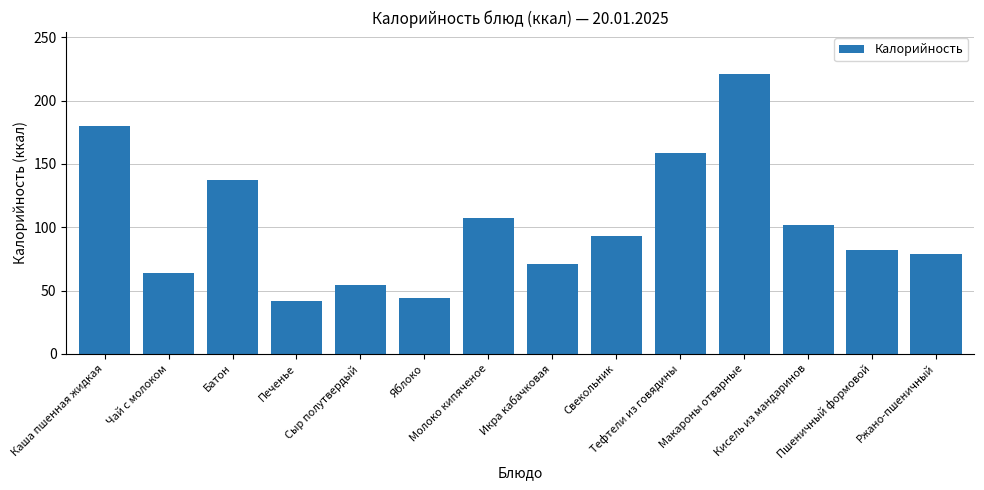

What is the difference between the values at Печенье and Батон?

95